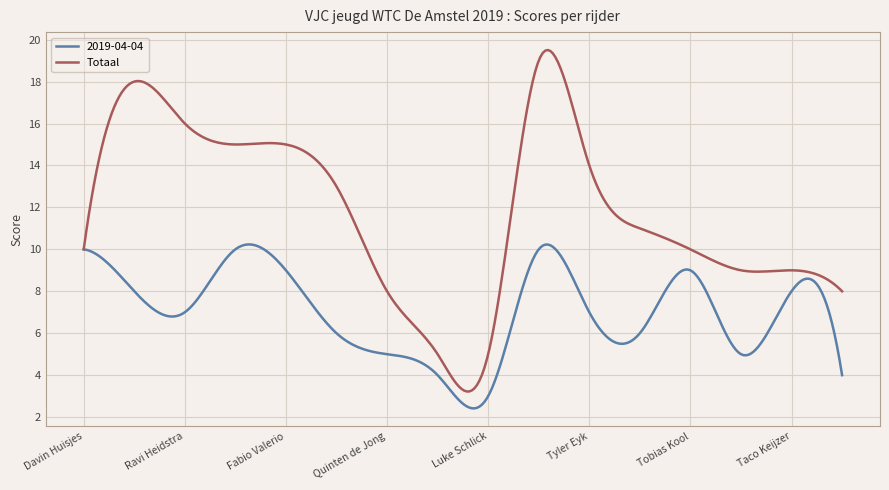

Rank the series by their average value, from highest to lowest.

Totaal, 2019-04-04